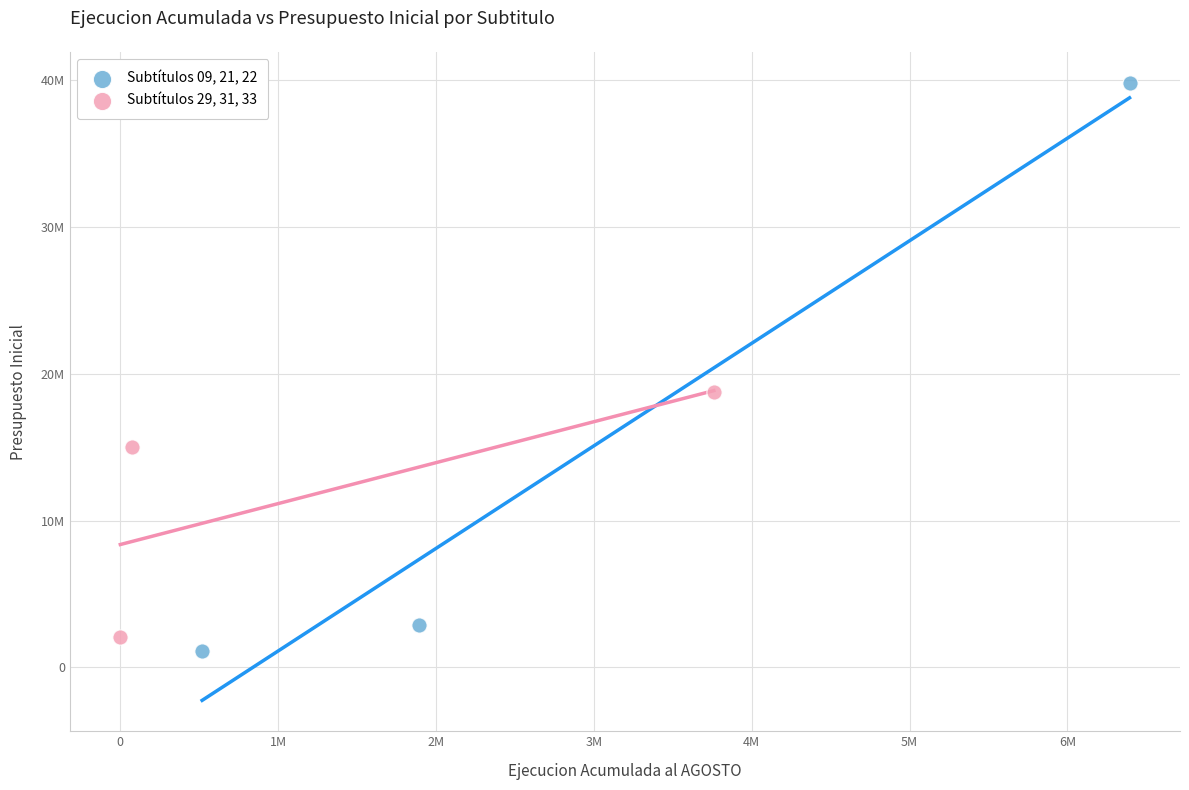

What are all the series names shown in the legend?

Subtítulos 09, 21, 22, Subtítulos 29, 31, 33